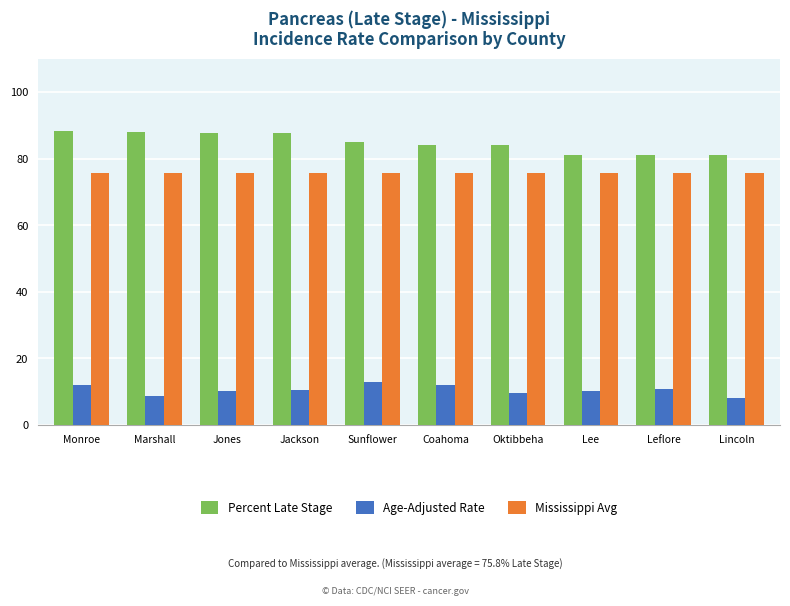

The Age-Adjusted Rate series shows 10.1 at Jones. True or false?

True